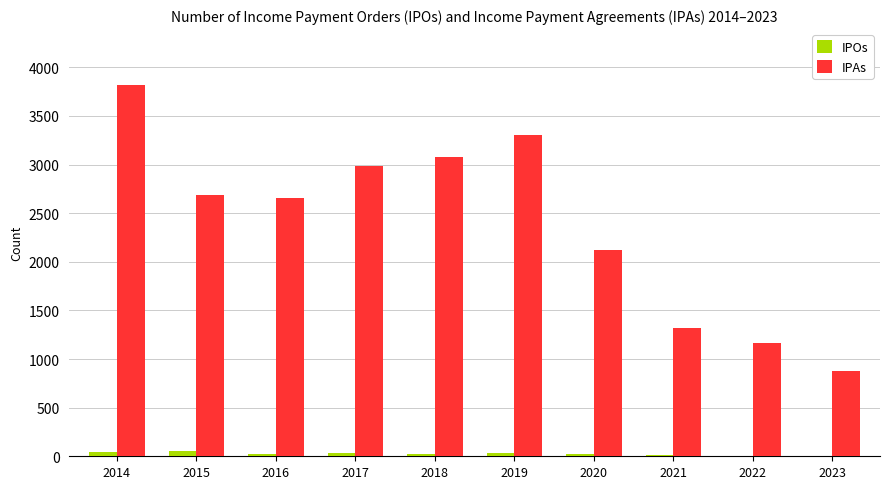

Which label corresponds to the largest value in the chart?

2014